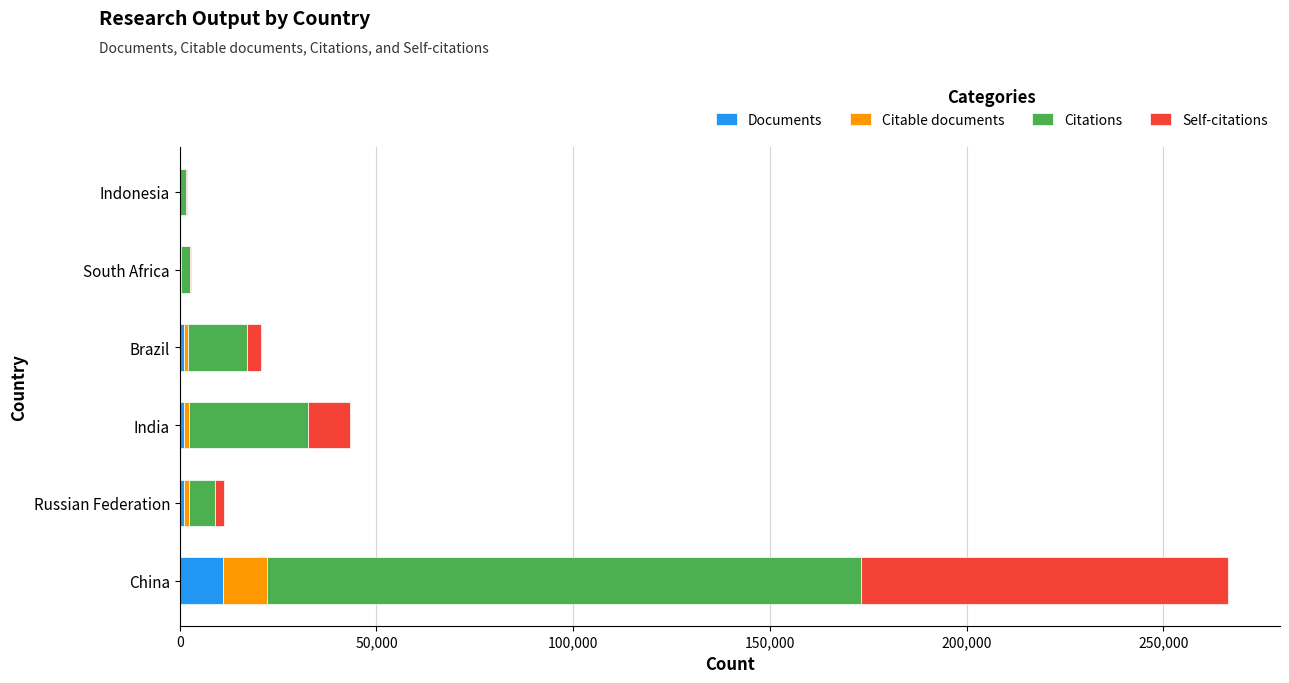

At which category is the sum across all series the highest?

China